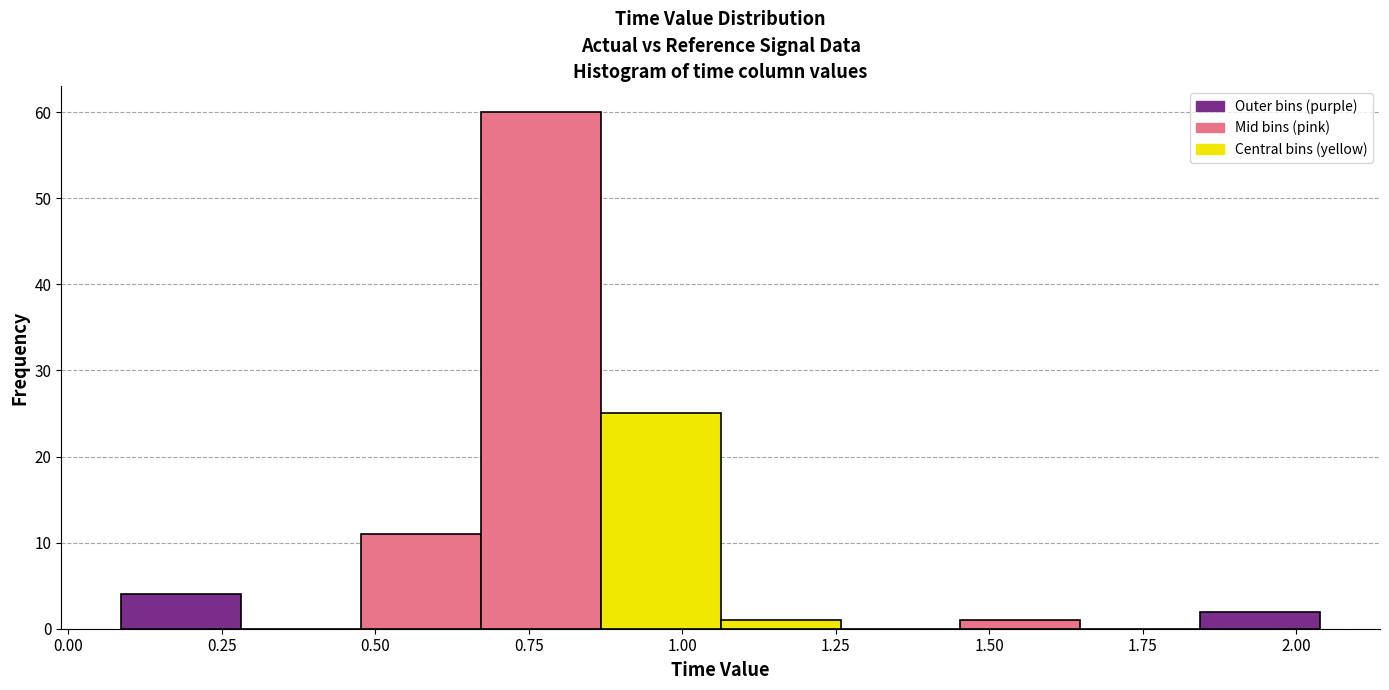

Around what value on the x-axis is the tallest bar? Give the approximate position of its centre, as read against the axis.

0.75